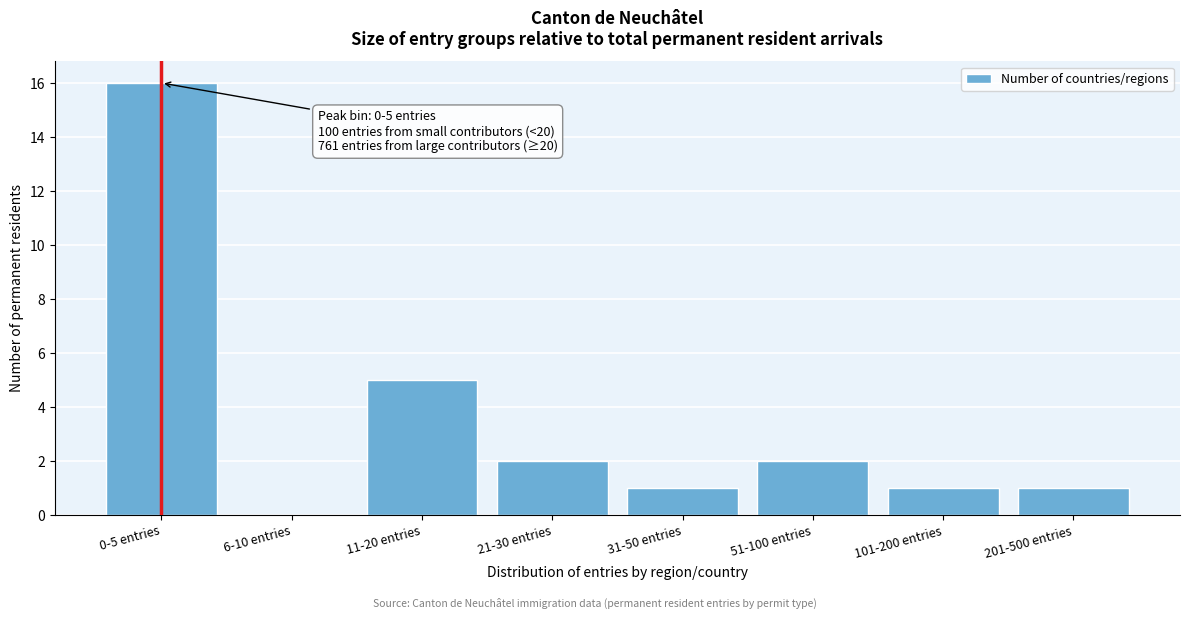

Reading left to right, extract all data points from this chart.

0-5 entries=16	6-10 entries=0	11-20 entries=5	21-30 entries=2	31-50 entries=1	51-100 entries=2	101-200 entries=1	201-500 entries=1